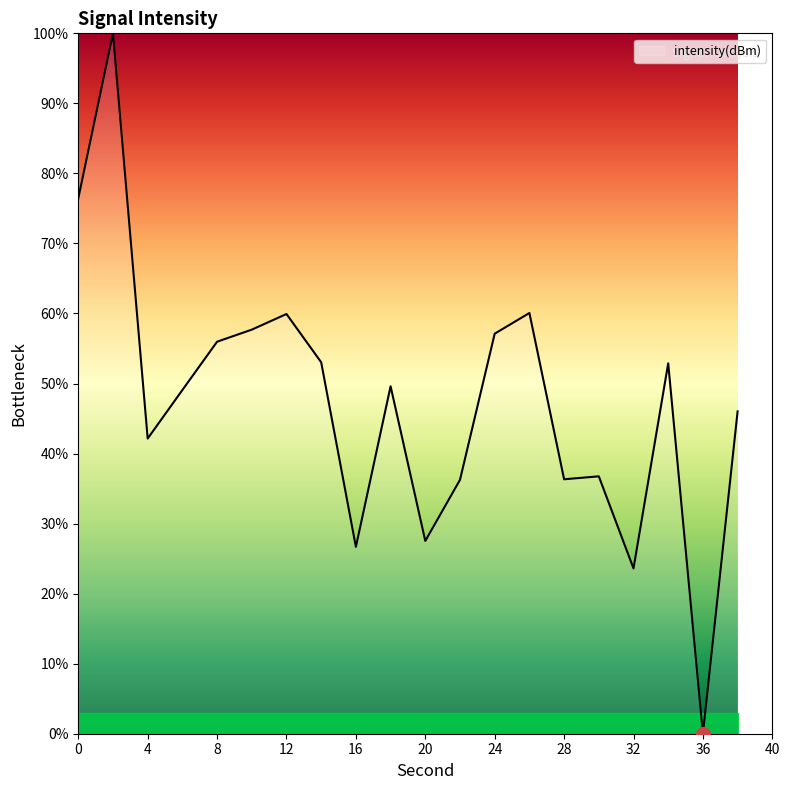

What is the difference between the maximum and minimum values?

100.0